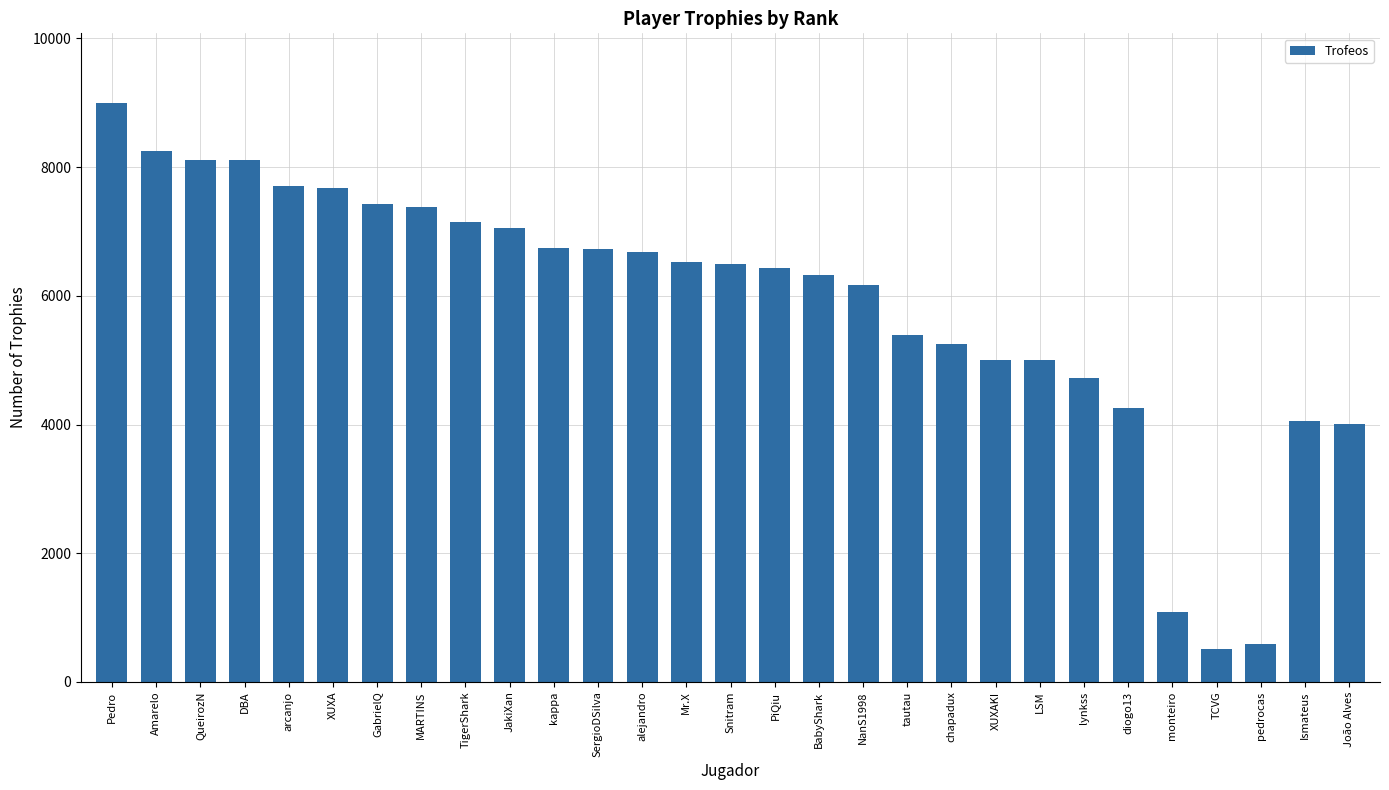

What value does the data have at diogo13?

4264